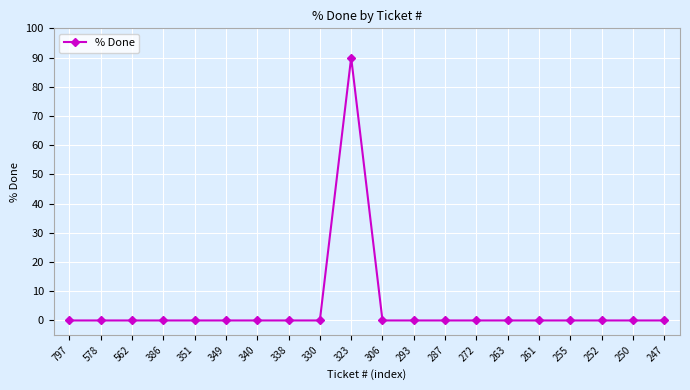

The chart shows a value of 145 at 323. True or false?

False